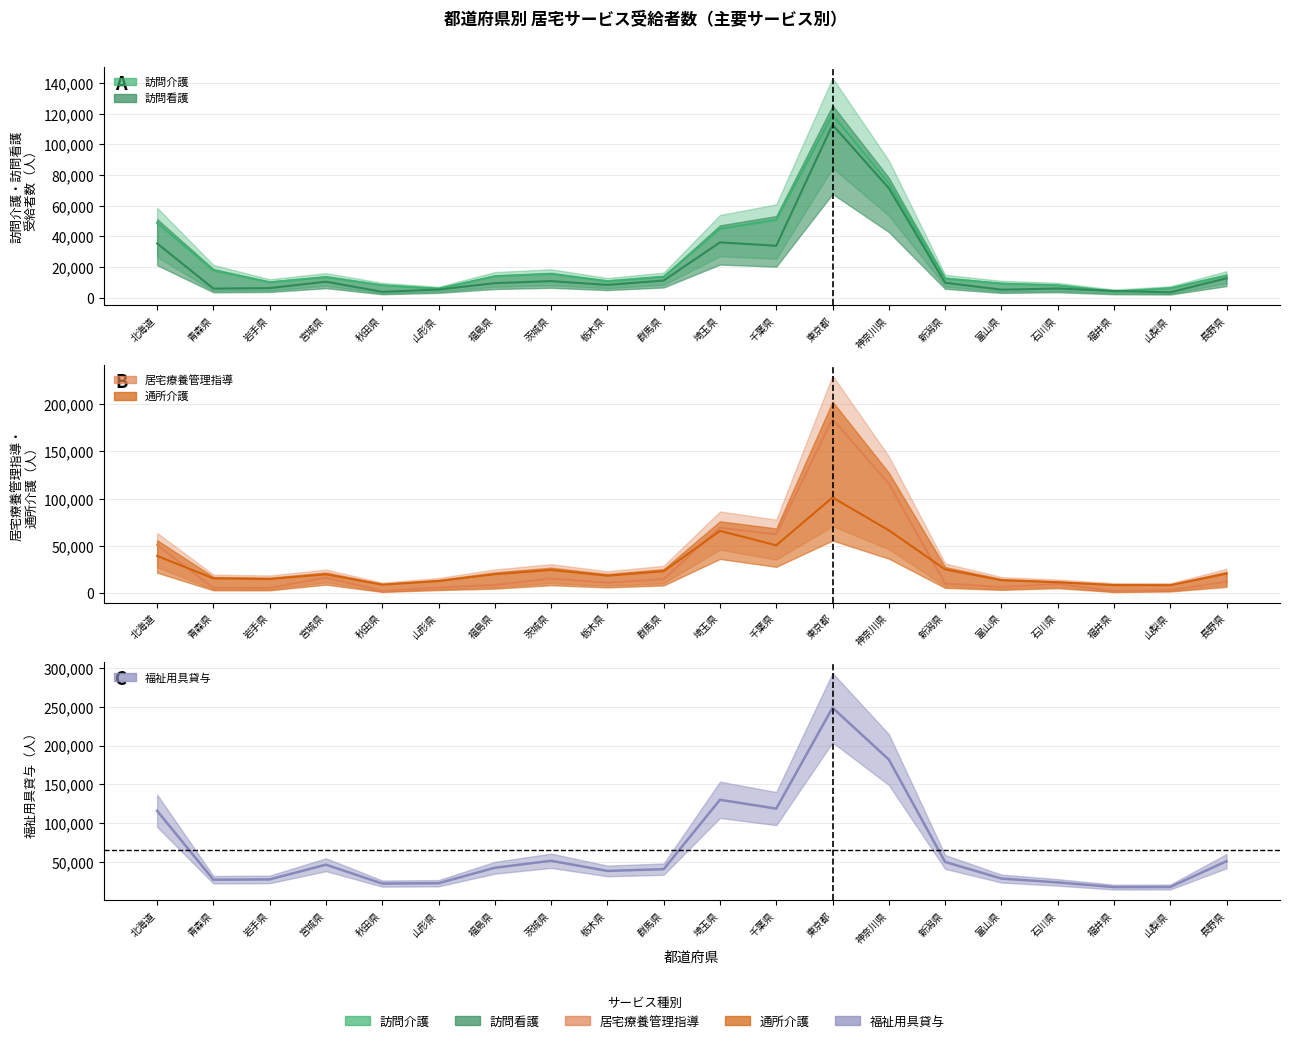

Which has a higher value, 福井県 or 茨城県?

茨城県